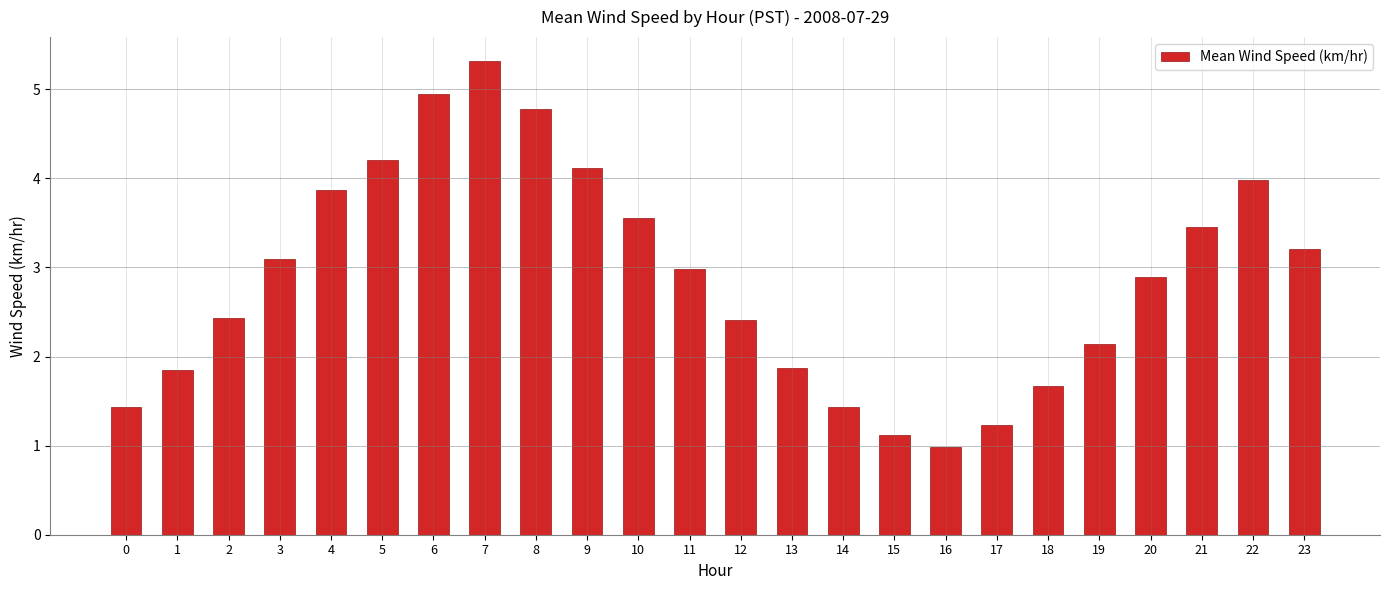

Reading left to right, transcribe all the data shown in this chart.

0=1.4	1=1.9	2=2.4	3=3.1	4=3.9	5=4.2	6=5.0	7=5.3	8=4.8	9=4.1	10=3.6	11=3.0	12=2.4	13=1.9	14=1.4	15=1.1	16=1.0	17=1.2	18=1.7	19=2.1	20=2.9	21=3.5	22=4.0	23=3.2